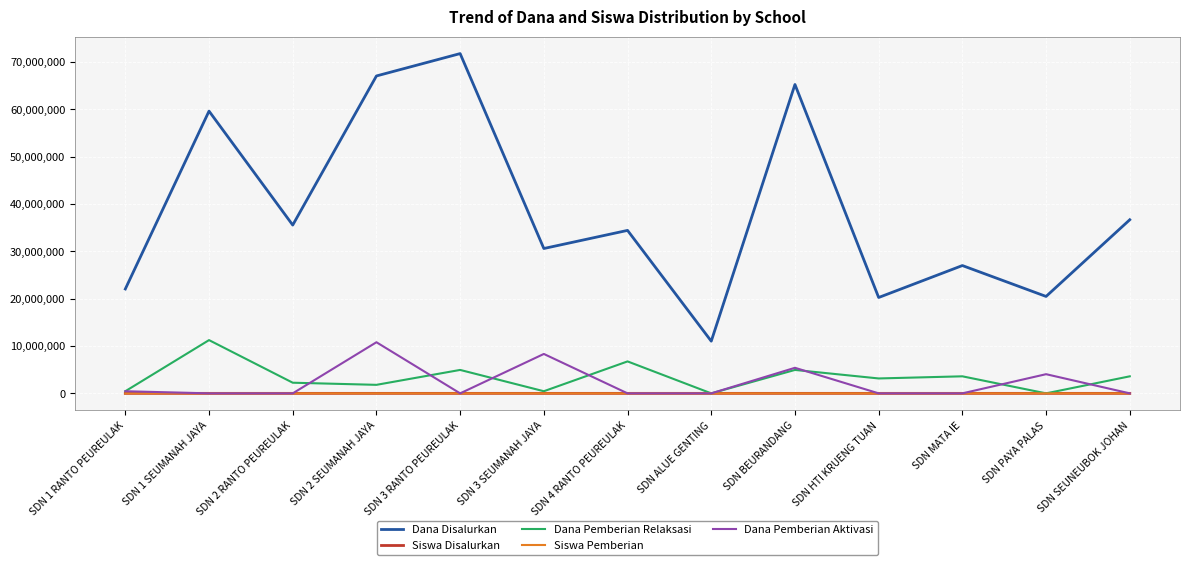

Which series has the largest range (max minus min)?

Dana Disalurkan